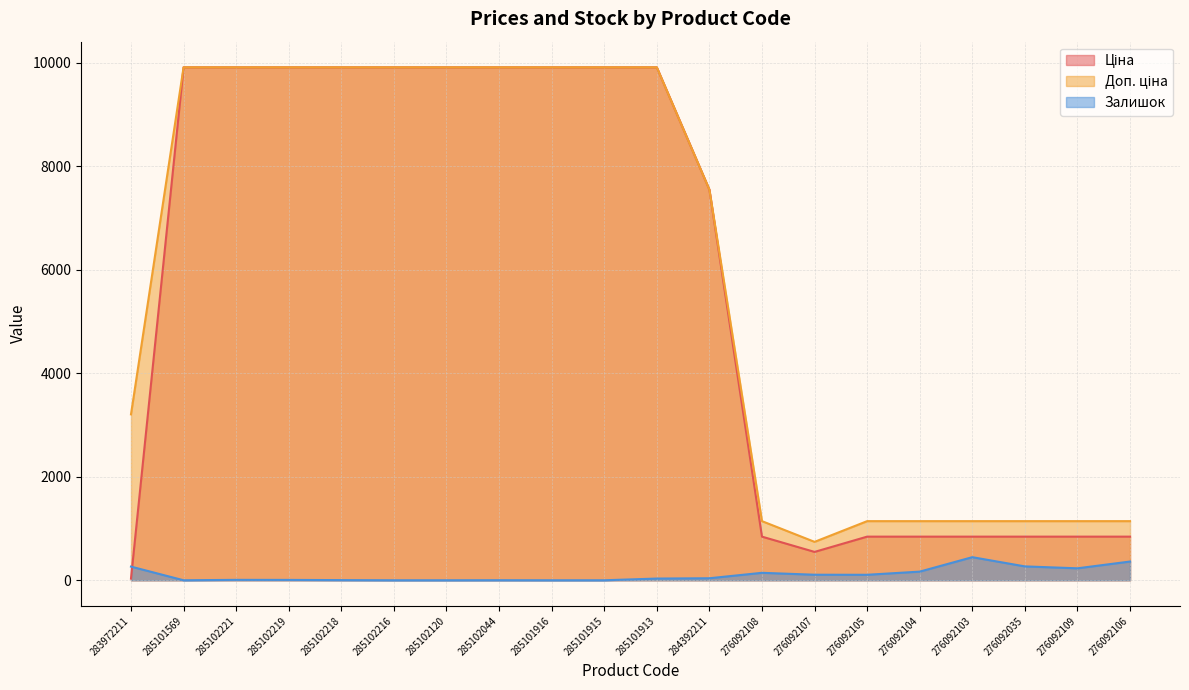

Reading right to left, transcribe all the data shown in this chart.

Ціна: 842.8	842.8	842.8	842.8	842.8	842.8	547.8	842.8	7545.9	9908.5	9908.5	9908.5	9908.5	9908.5	9908.5	9908.5	9908.5	9908.5	9908.5	32.0
Доп. ціна: 1142.1	1142.1	1142.1	1142.1	1142.1	1142.1	742.0	1142.1	7545.9	9908.5	9908.5	9908.5	9908.5	9908.5	9908.5	9908.5	9908.5	9908.5	9908.5	3205.0
Залишок: 362.0	231.0	268.0	446.0	167.0	106.0	107.0	144.0	39.0	33.0	0.0	0.0	1.0	0.0	0.0	3.0	7.0	8.0	0.0	264.0